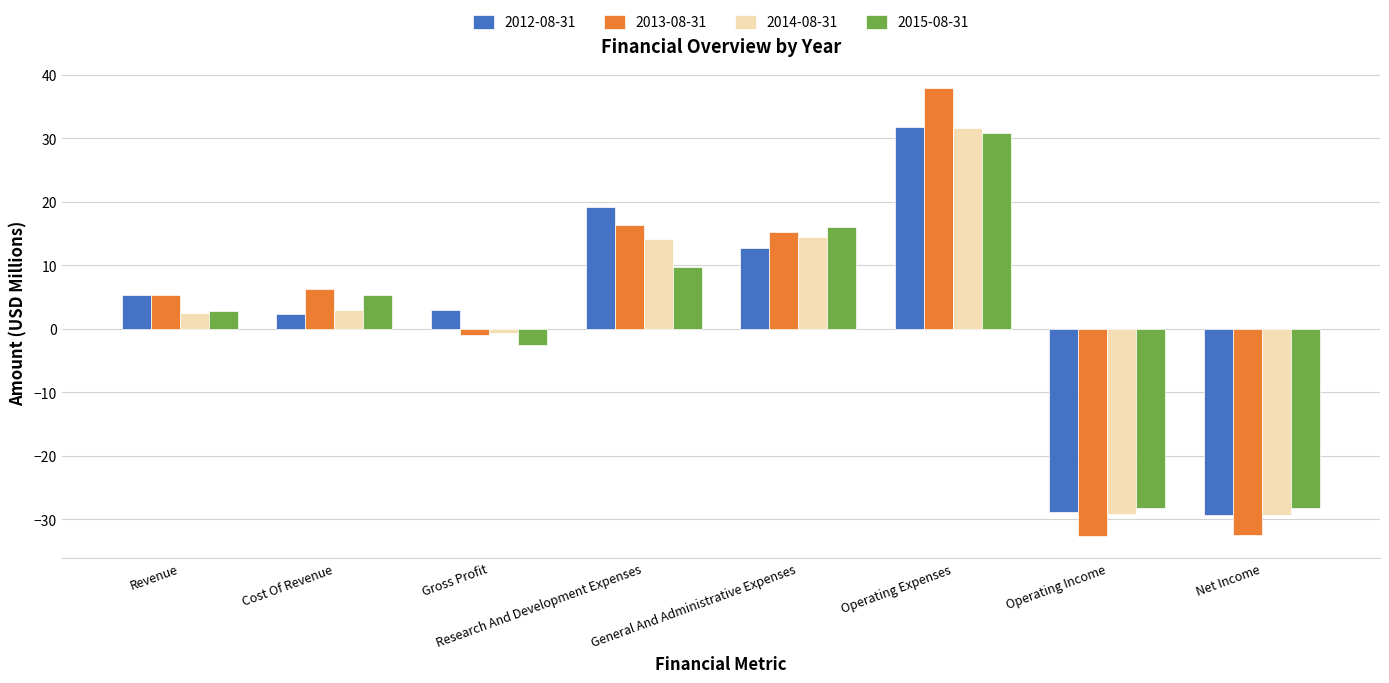

The value of 2014-08-31 at Operating Expenses is 31.7. True or false?

True